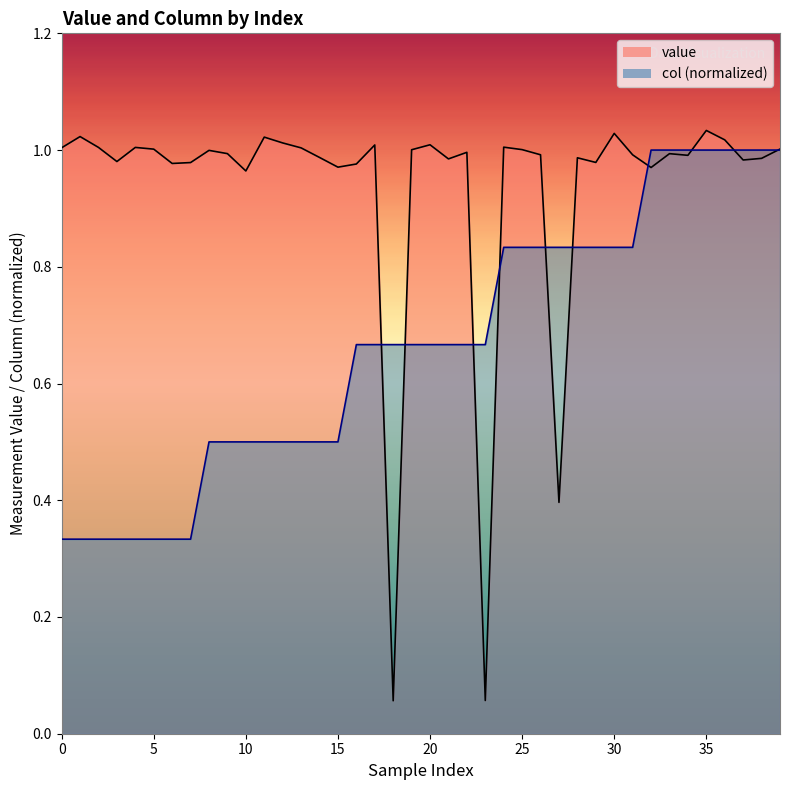

True or false: col has more than 2 interior local peaks.

False